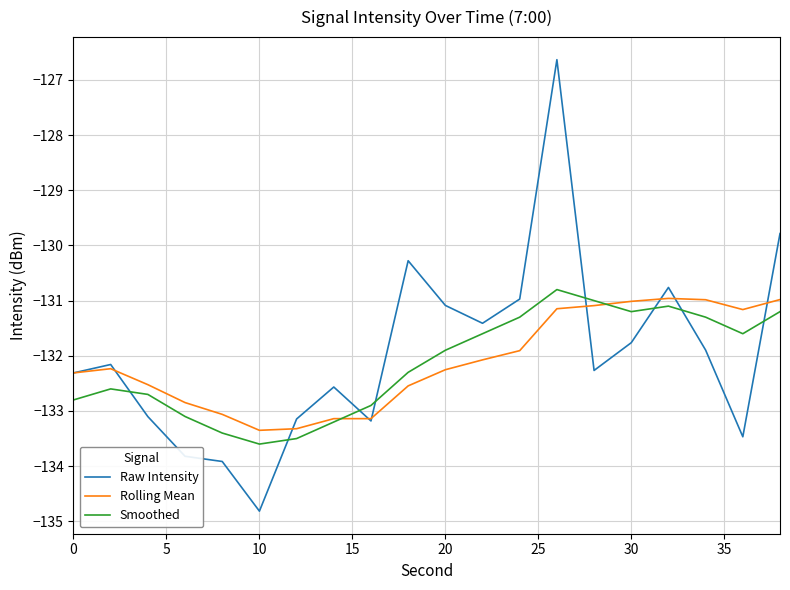

Which series has the largest range (max minus min)?

Raw Intensity